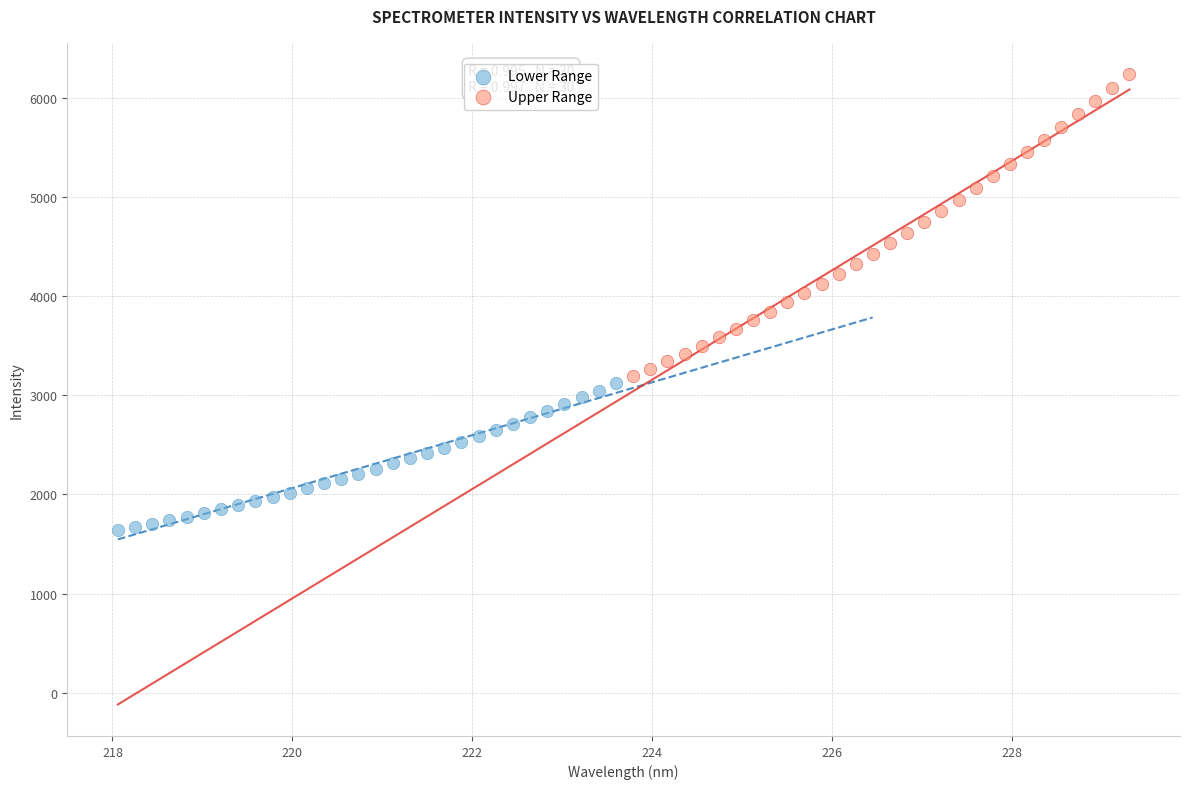

Which series reaches the maximum Y coordinate?

Upper Range